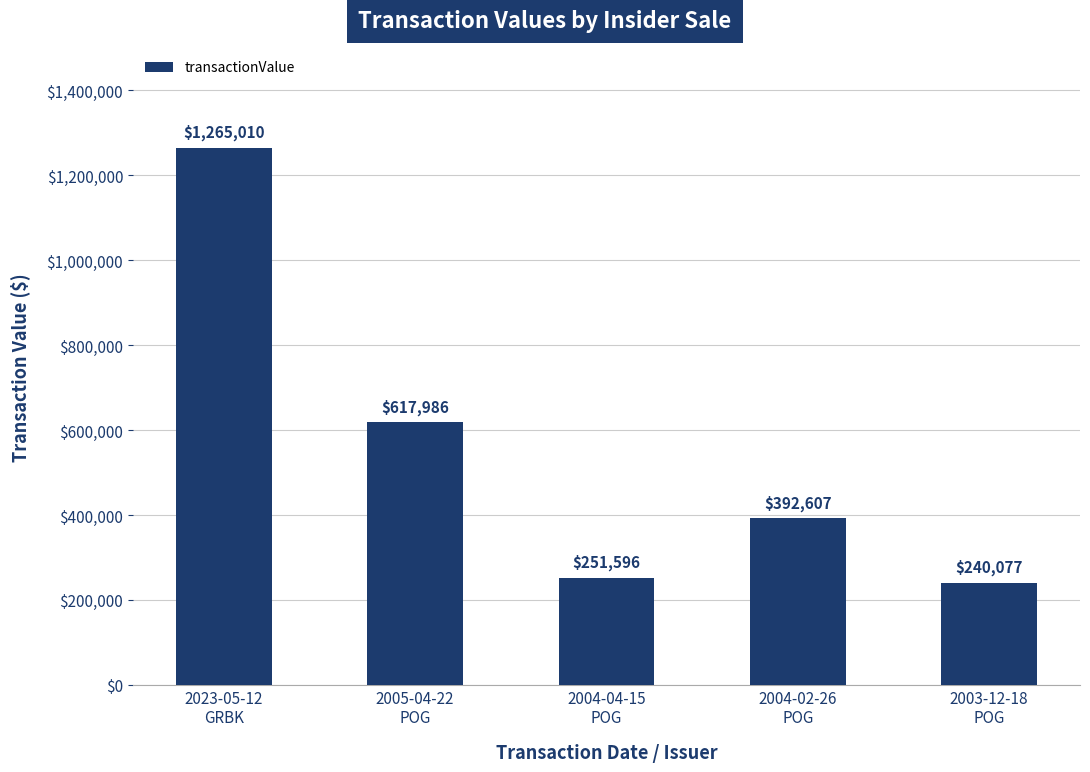

What position from the left is 2005-04-22
POG?

2